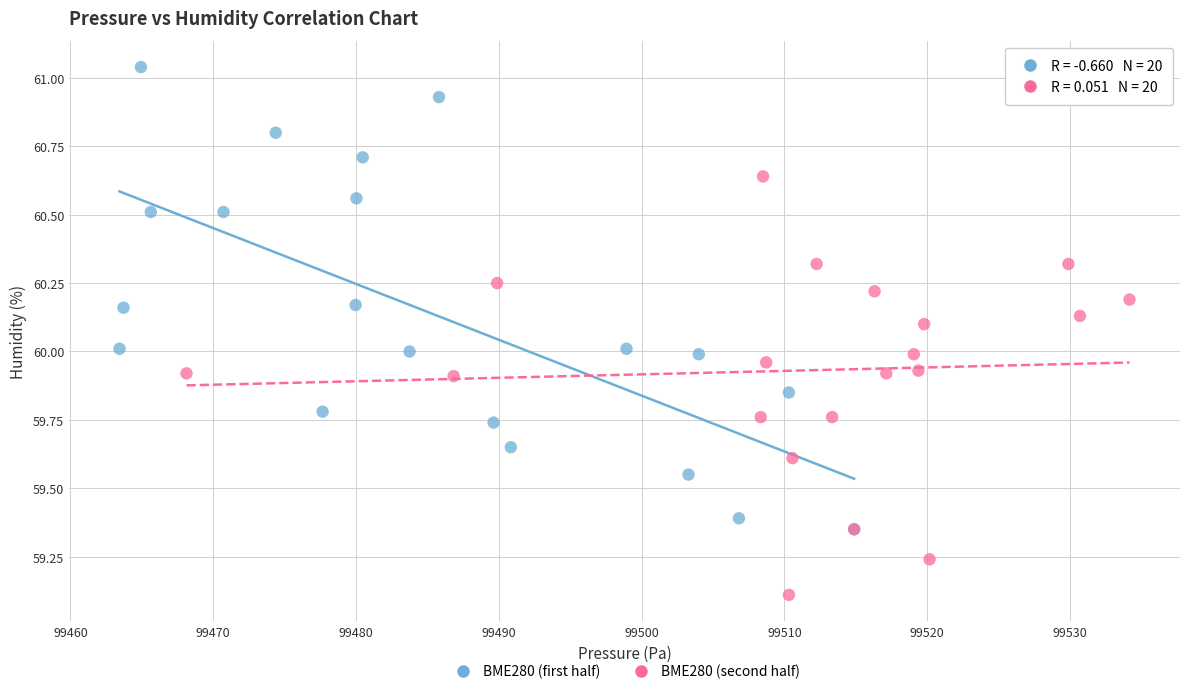

Which series reaches the maximum Y coordinate?

BME280 (first half)